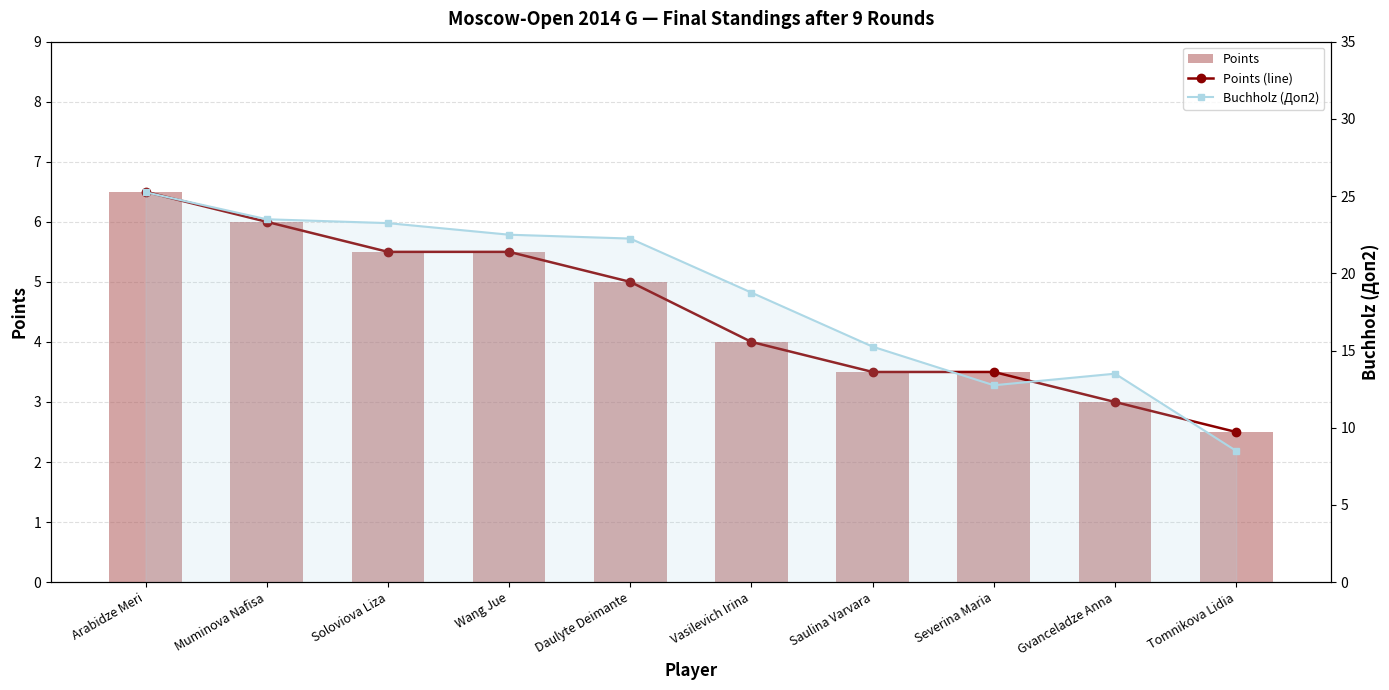

The Points (line) series shows 5.5 at Wang Jue. True or false?

True